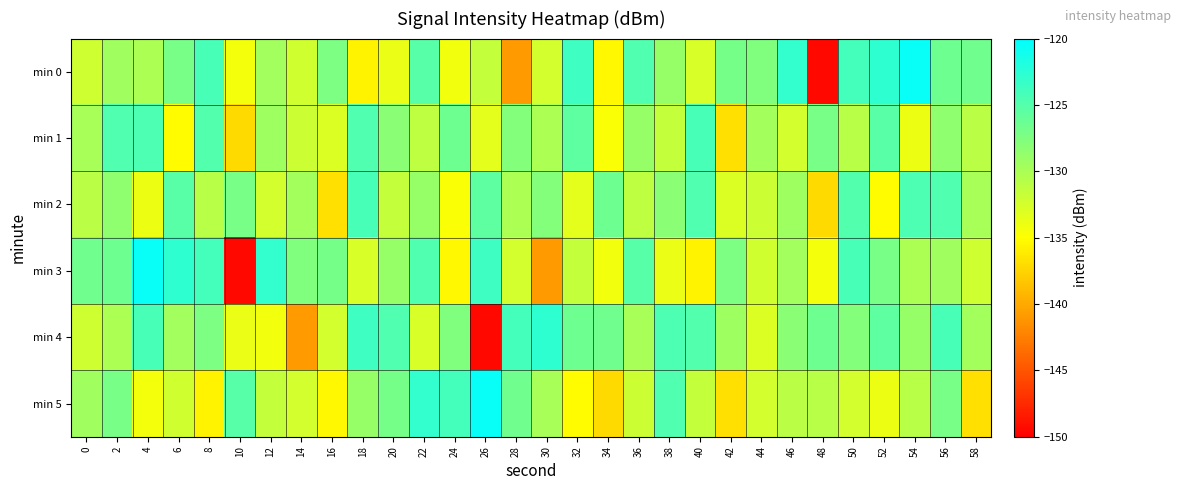

Which category has the highest value across all series?

54